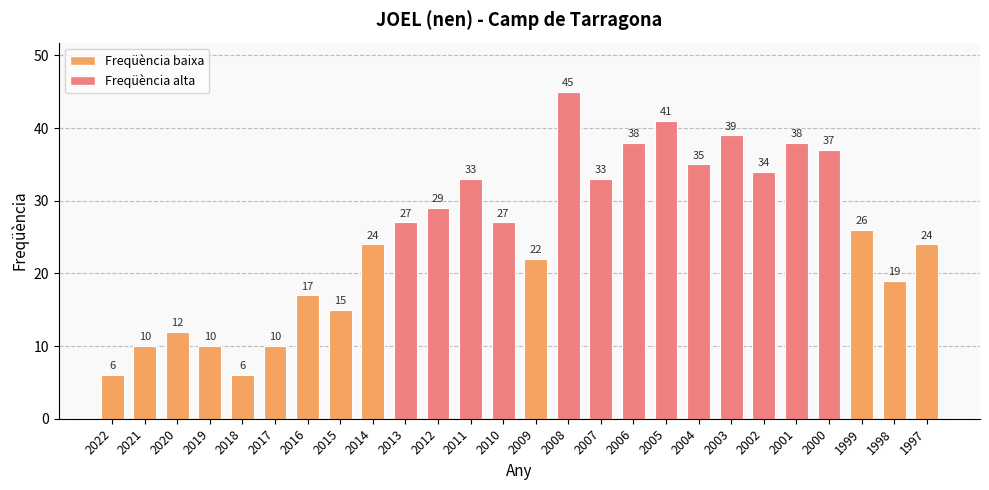

What is the value of the 21st bar from the left?

34